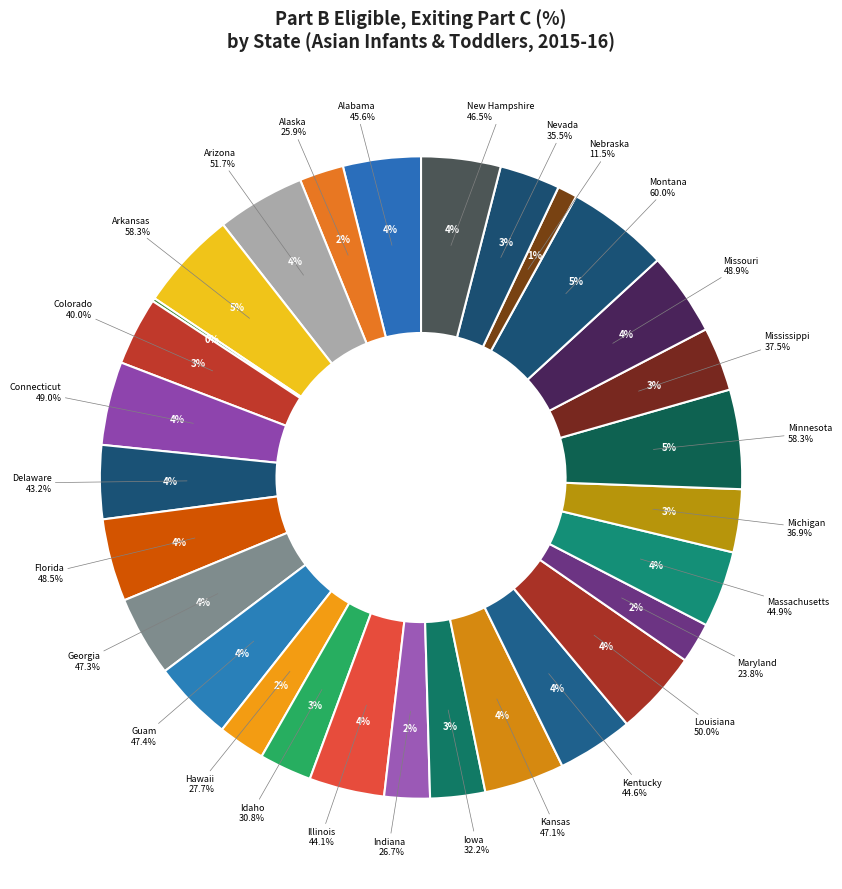

To the nearest percent, what is the combined percentage of Louisiana and Missouri?

8%